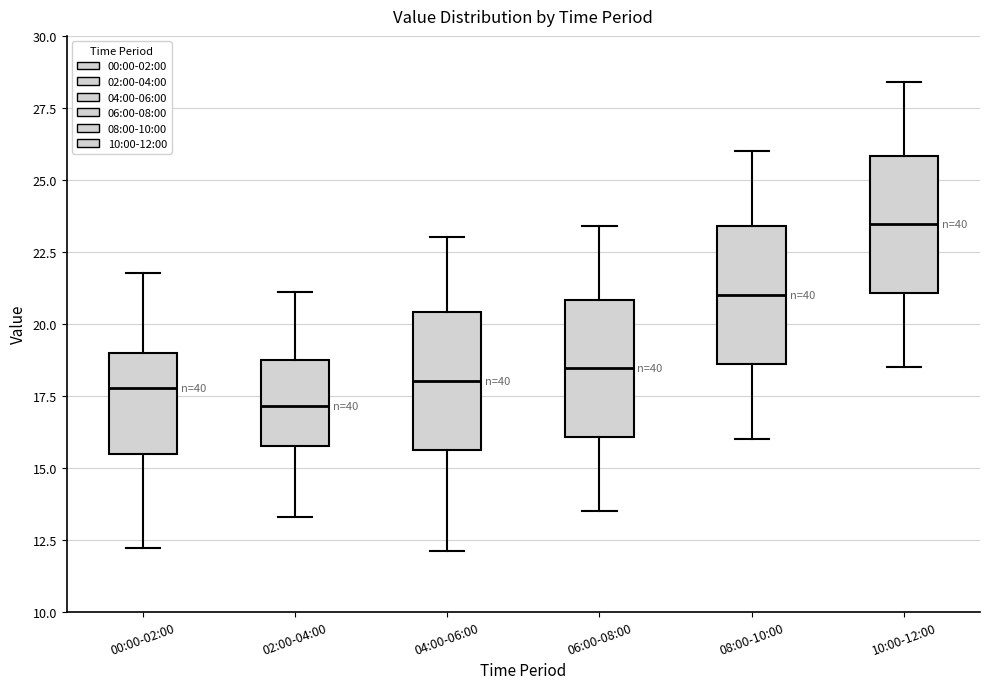

Which box's median line is the highest?

10:00-12:00